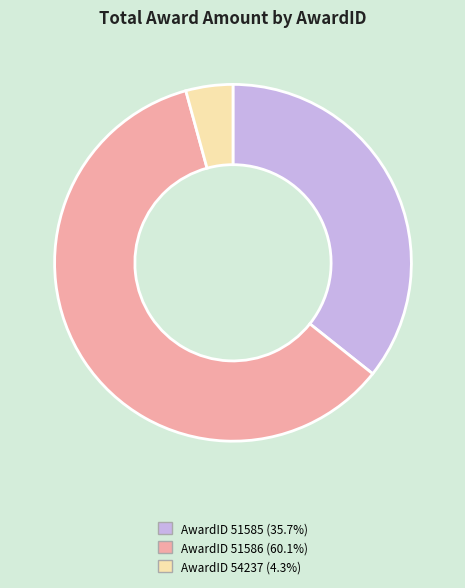

Does AwardID 51585 (35.7%) represent more than half of the total?

No